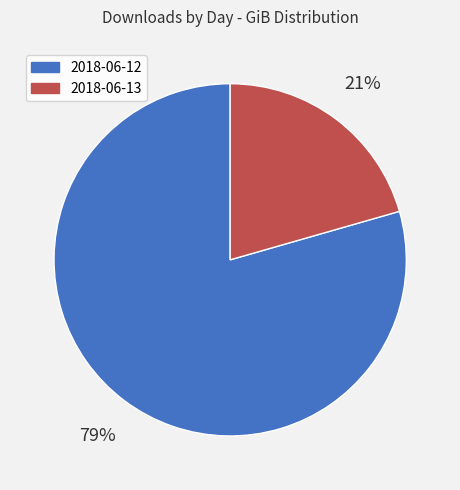

To the nearest percent, what is the combined percentage of 2018-06-13 and 2018-06-12?

100%